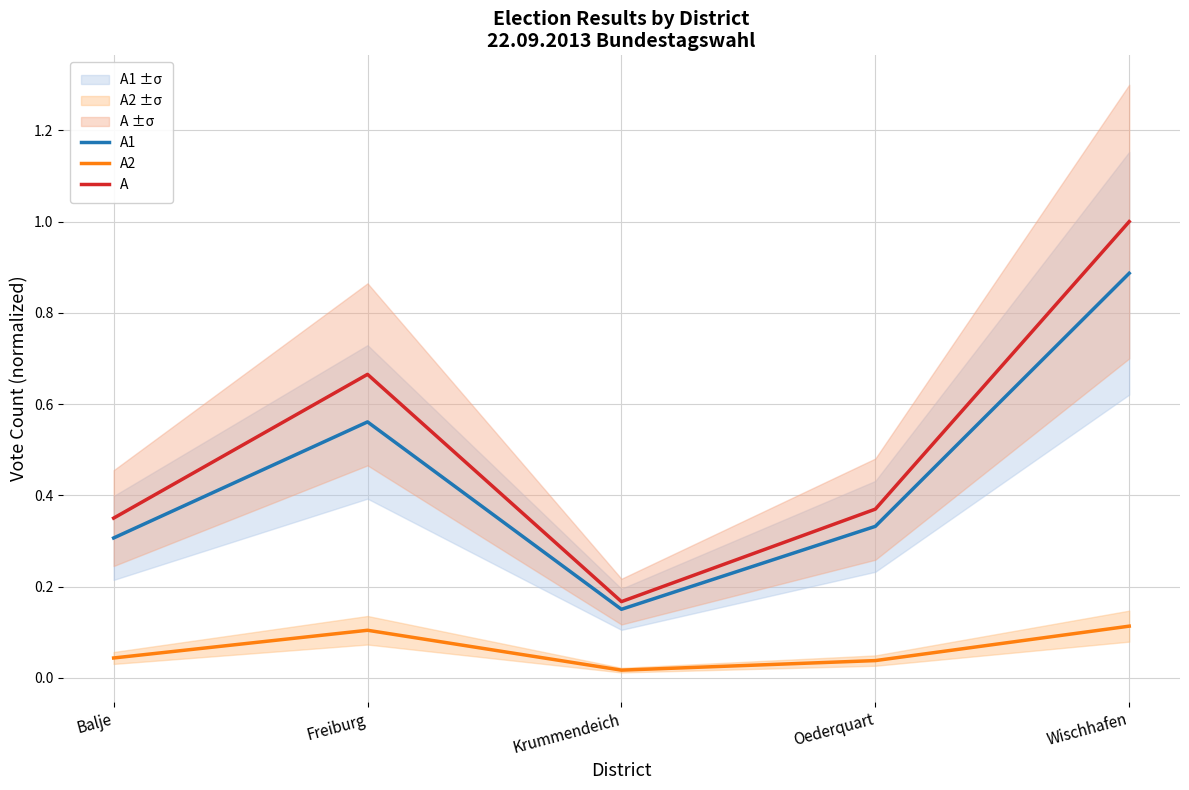

True or false: A has more than 1 interior local peaks.

False